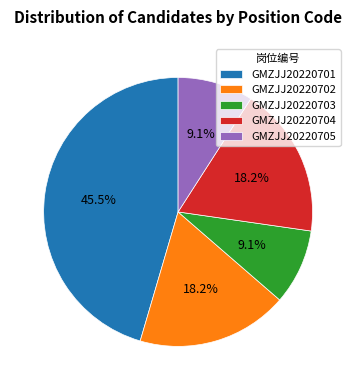

What is the total percentage of GMZJJ20220703 and GMZJJ20220702?

27.3%